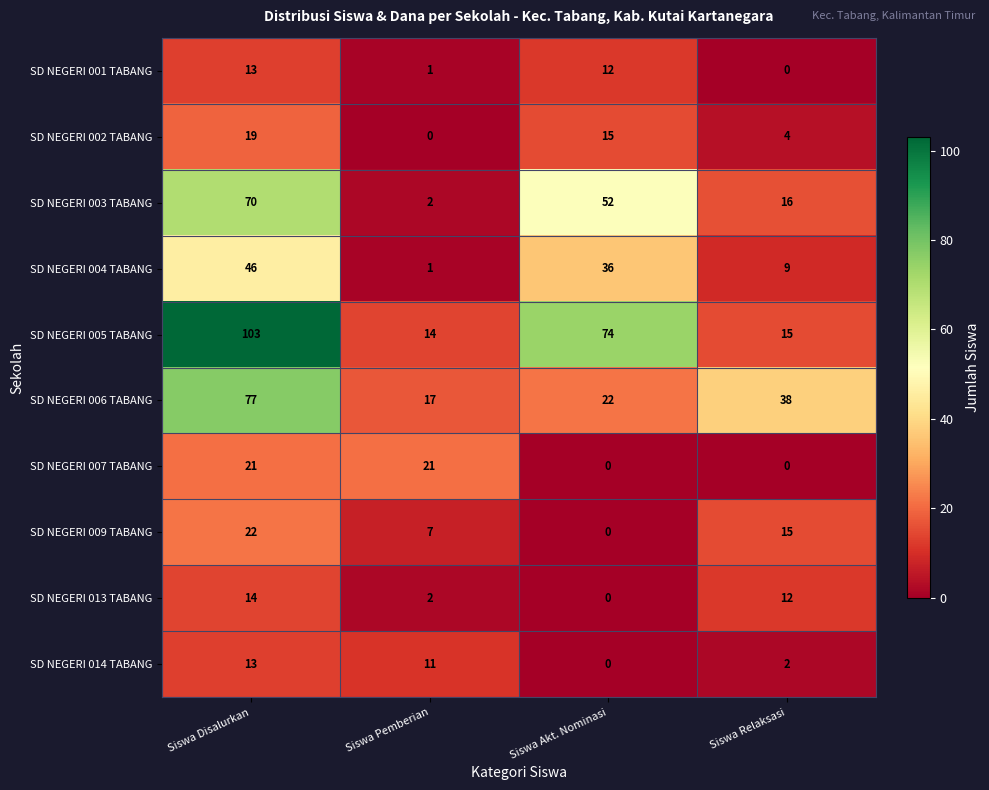

Is it true that SD NEGERI 013 TABANG equals 12 at Siswa Relaksasi?

True